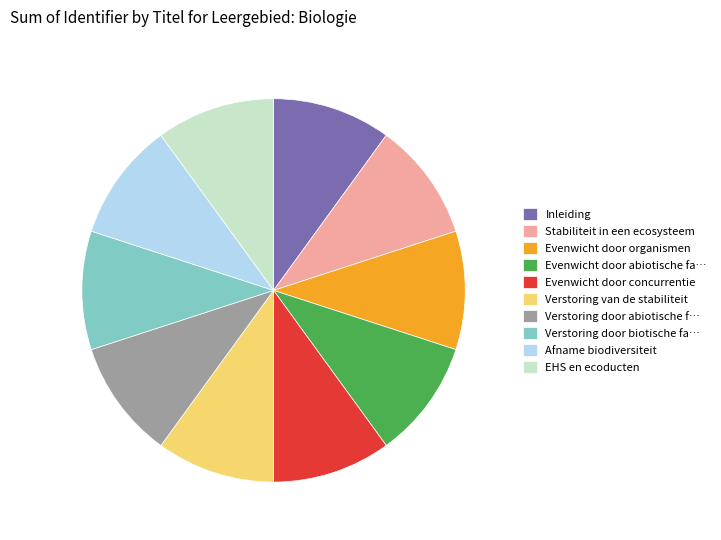

How many segments does this pie chart have?

10